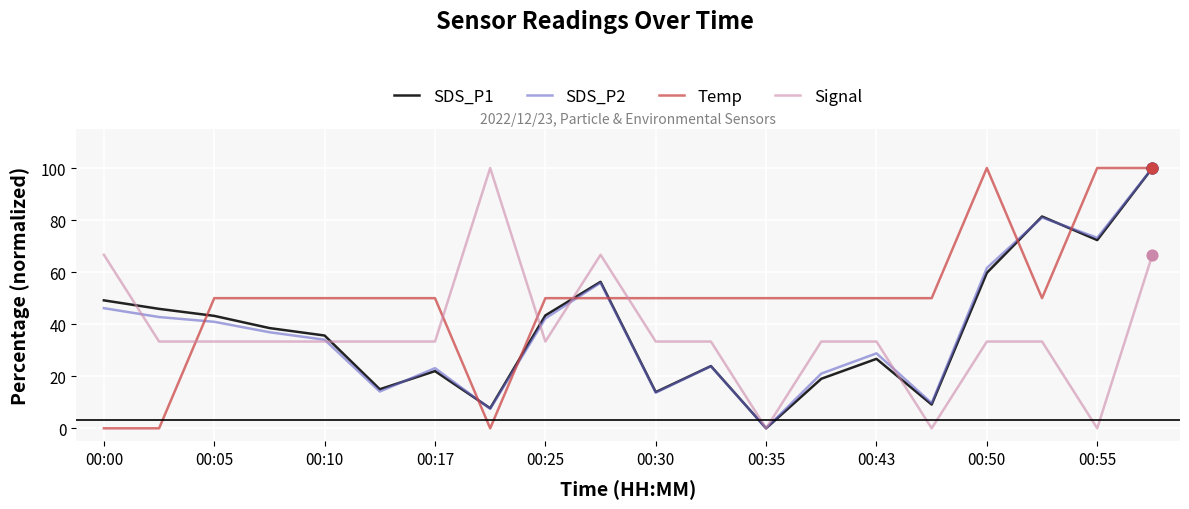

What are all the series names shown in the legend?

SDS_P1, SDS_P2, Temp, Signal